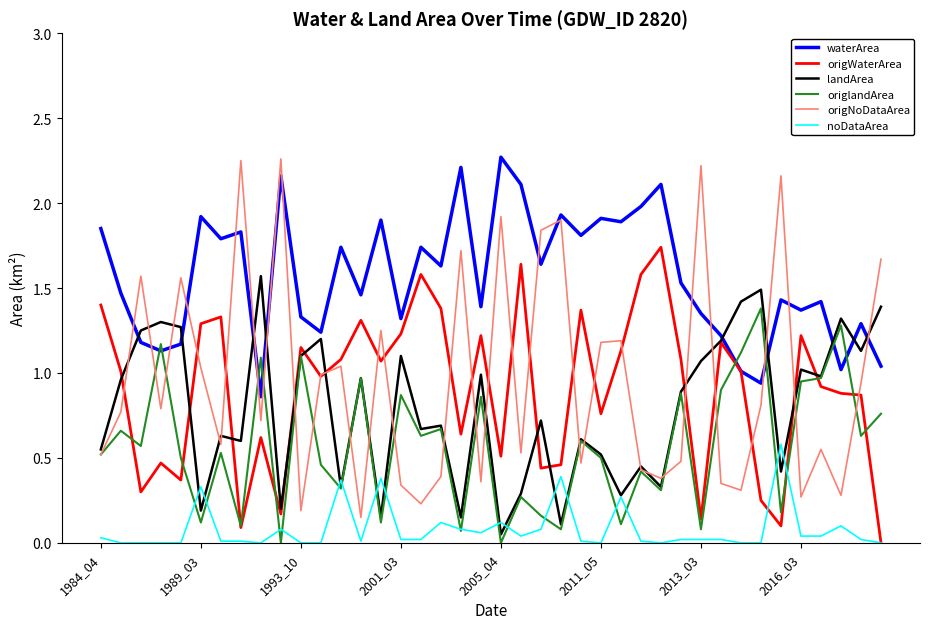

True or false: waterArea and origNoDataArea cross at least once.

True